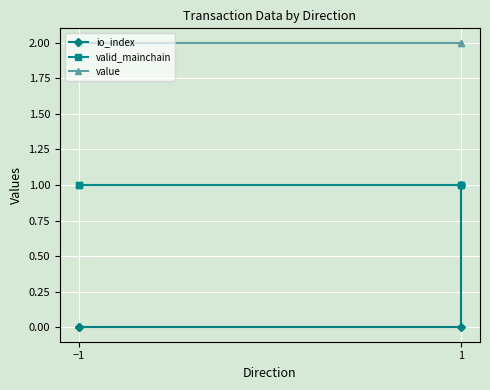

What is the highest value of the io_index series?

1.0